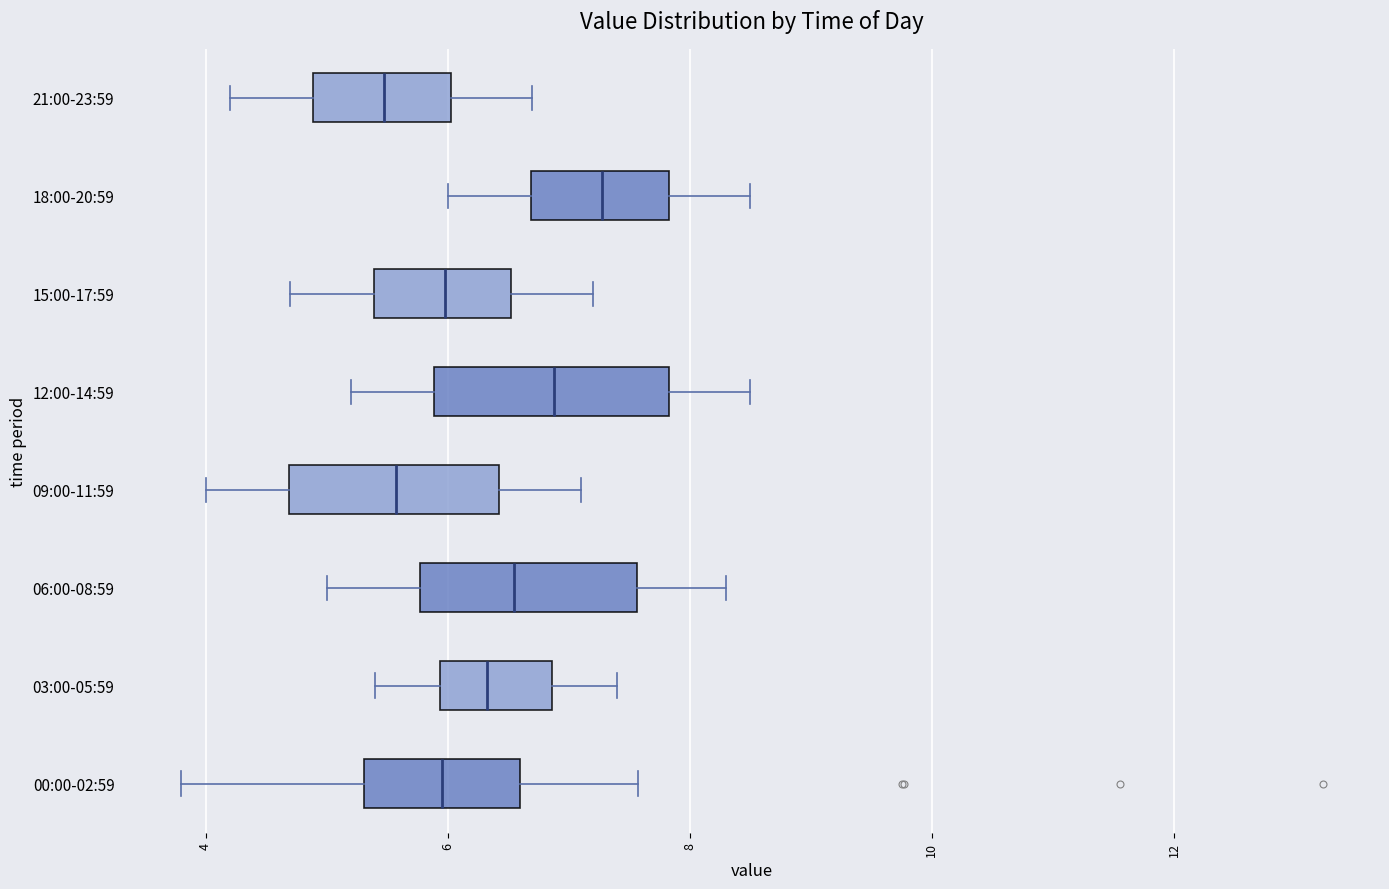

Reading bottom to top, transcribe this box plot: for each box, give where its median line is, the range the box spans, and where its two whiskers end, as read against the x-axis. The values are not printed on the chart, so give them approximately, as read against the axis.

00:00-02:59: median 6.0, box 5.4 to 6.6, whiskers 3.8 to 7.6
03:00-05:59: median 6.4, box 6.0 to 6.8, whiskers 5.4 to 7.4
06:00-08:59: median 6.6, box 5.8 to 7.6, whiskers 5.0 to 8.4
09:00-11:59: median 5.6, box 4.6 to 6.4, whiskers 4.0 to 7.2
12:00-14:59: median 6.8, box 5.8 to 7.8, whiskers 5.2 to 8.6
15:00-17:59: median 6.0, box 5.4 to 6.6, whiskers 4.8 to 7.2
18:00-20:59: median 7.2, box 6.6 to 7.8, whiskers 6.0 to 8.6
21:00-23:59: median 5.4, box 4.8 to 6.0, whiskers 4.2 to 6.8